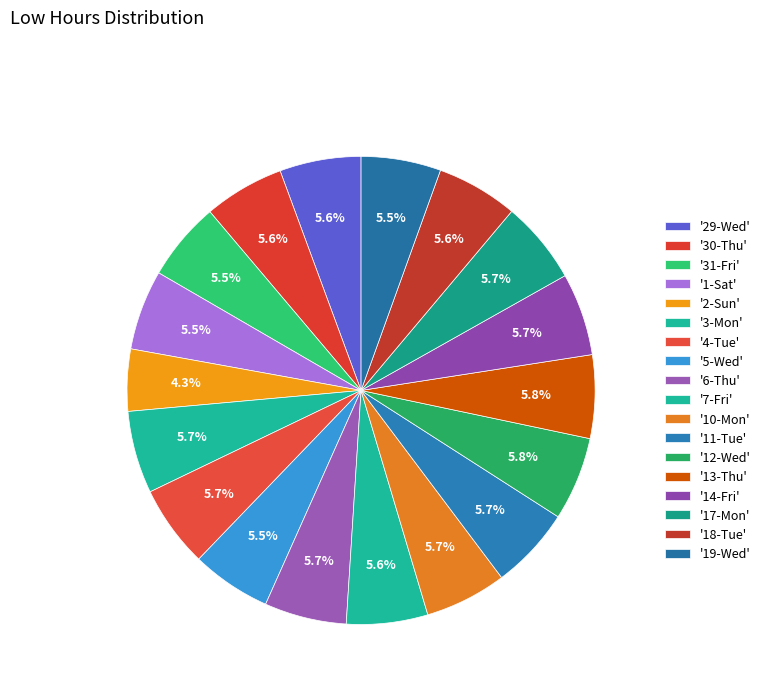

Which category has the smallest portion of the pie?

2-Sun